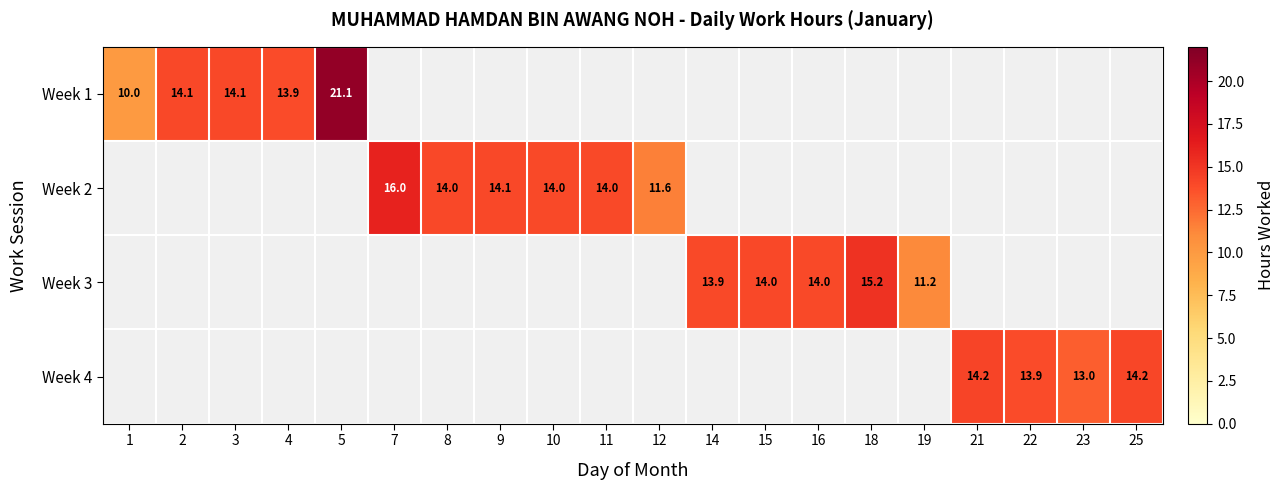

The Week 2 series shows 11.6 at 12. True or false?

True